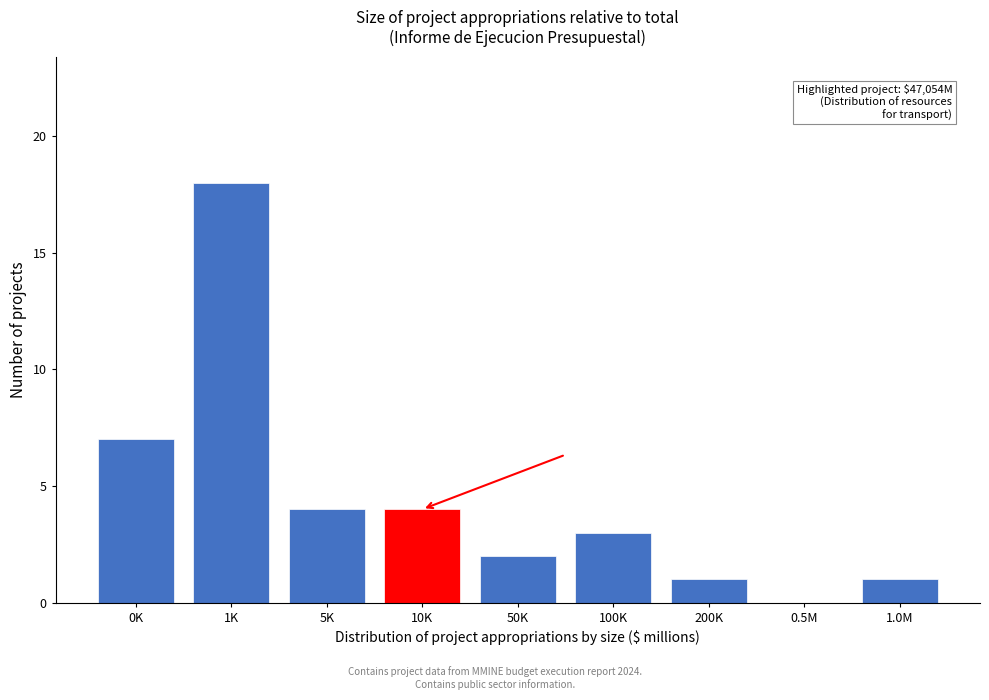

Reading left to right, transcribe all the data shown in this chart.

0K=7	1K=18	5K=4	10K=4	50K=2	100K=3	200K=1	0.5M=0	1.0M=1